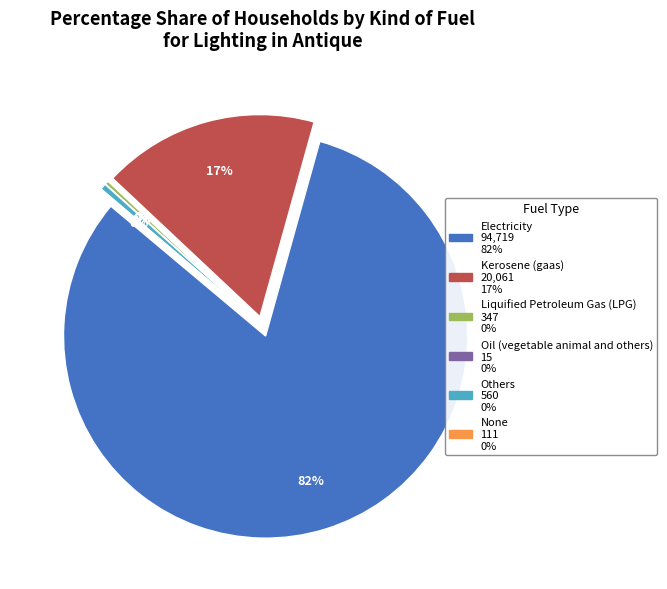

Which slice is the smallest?

Oil (vegetable animal and others)